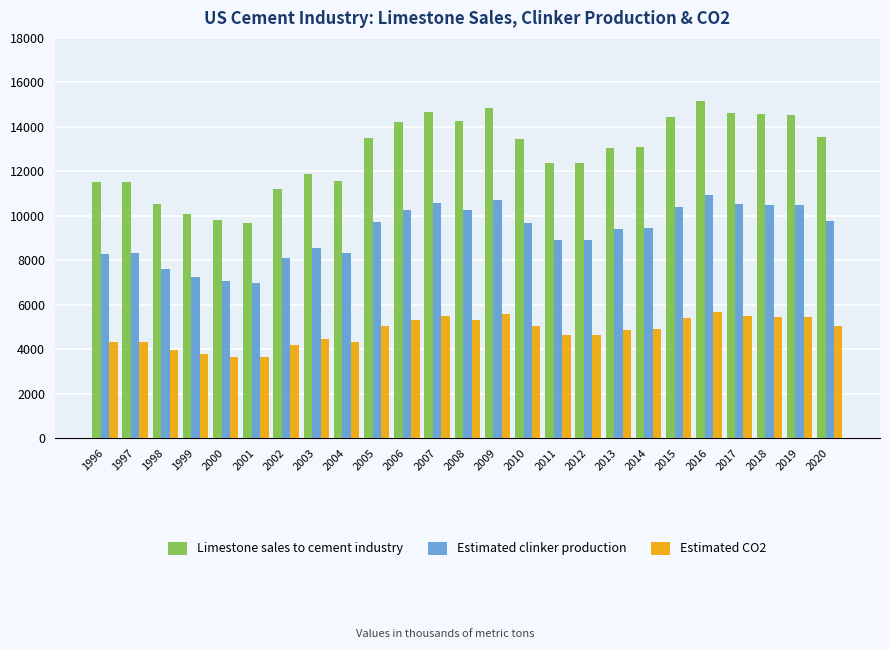

What are all the series names shown in the legend?

Limestone sales to cement industry, Estimated clinker production, Estimated CO2